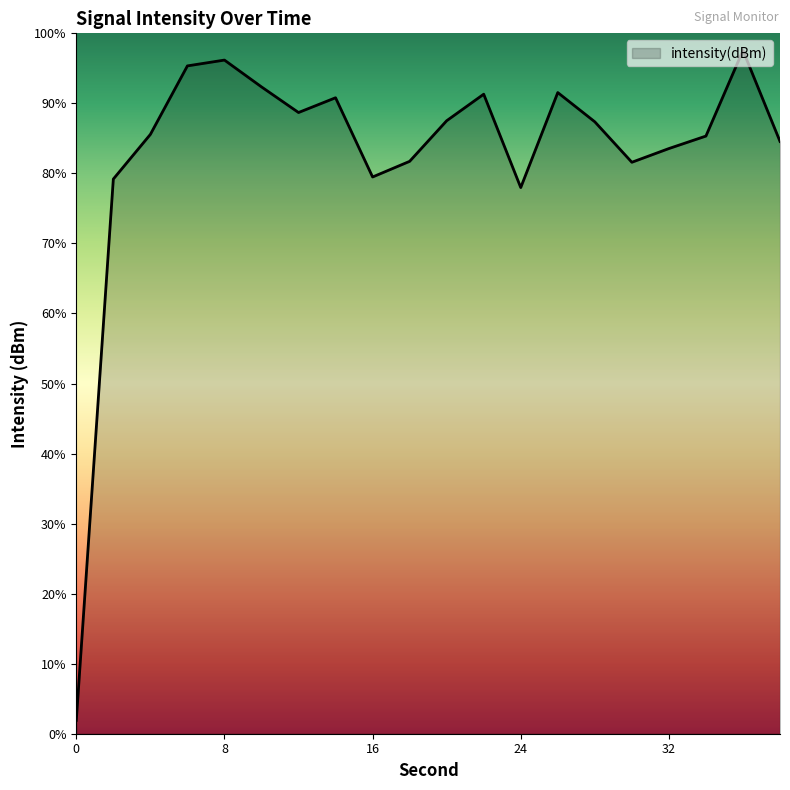

Is it true that the value at 28 is -130.9?

True